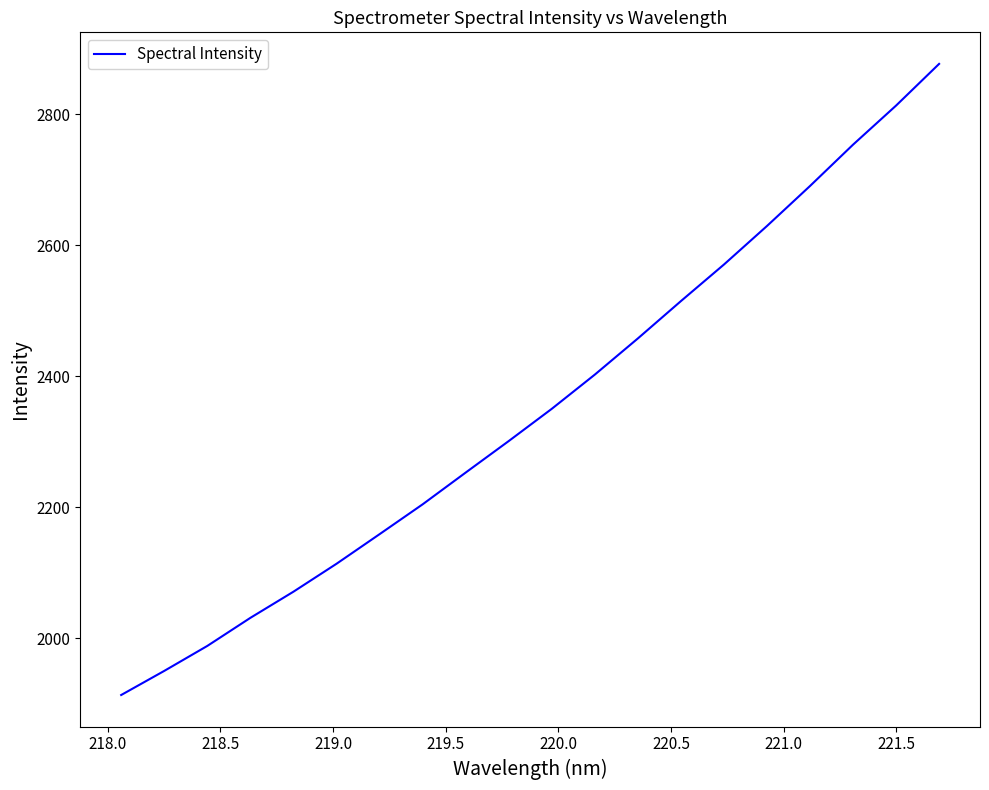

What is the maximum value shown in the chart?

2876.5